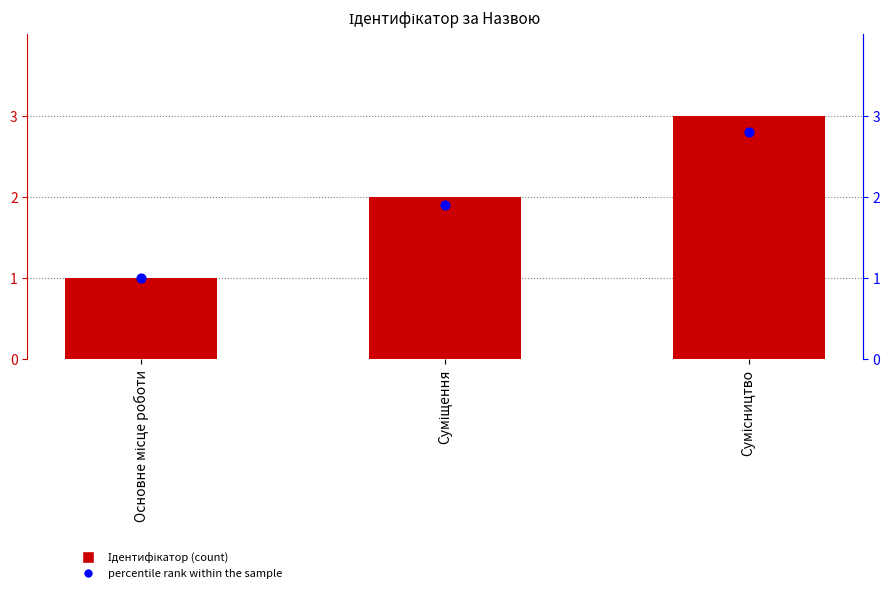

Which series reaches the minimum Y coordinate?

Ідентифікатор